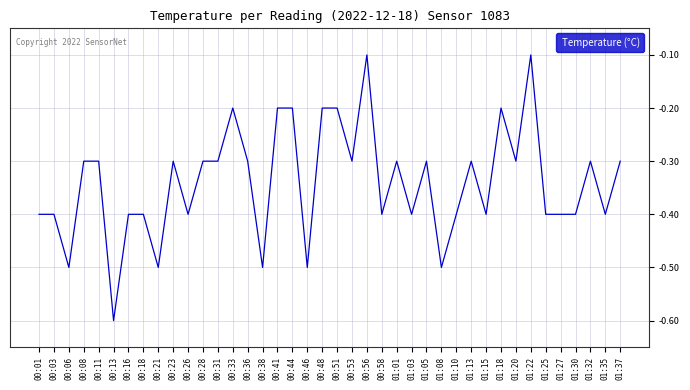

How many series are shown in this chart?

1